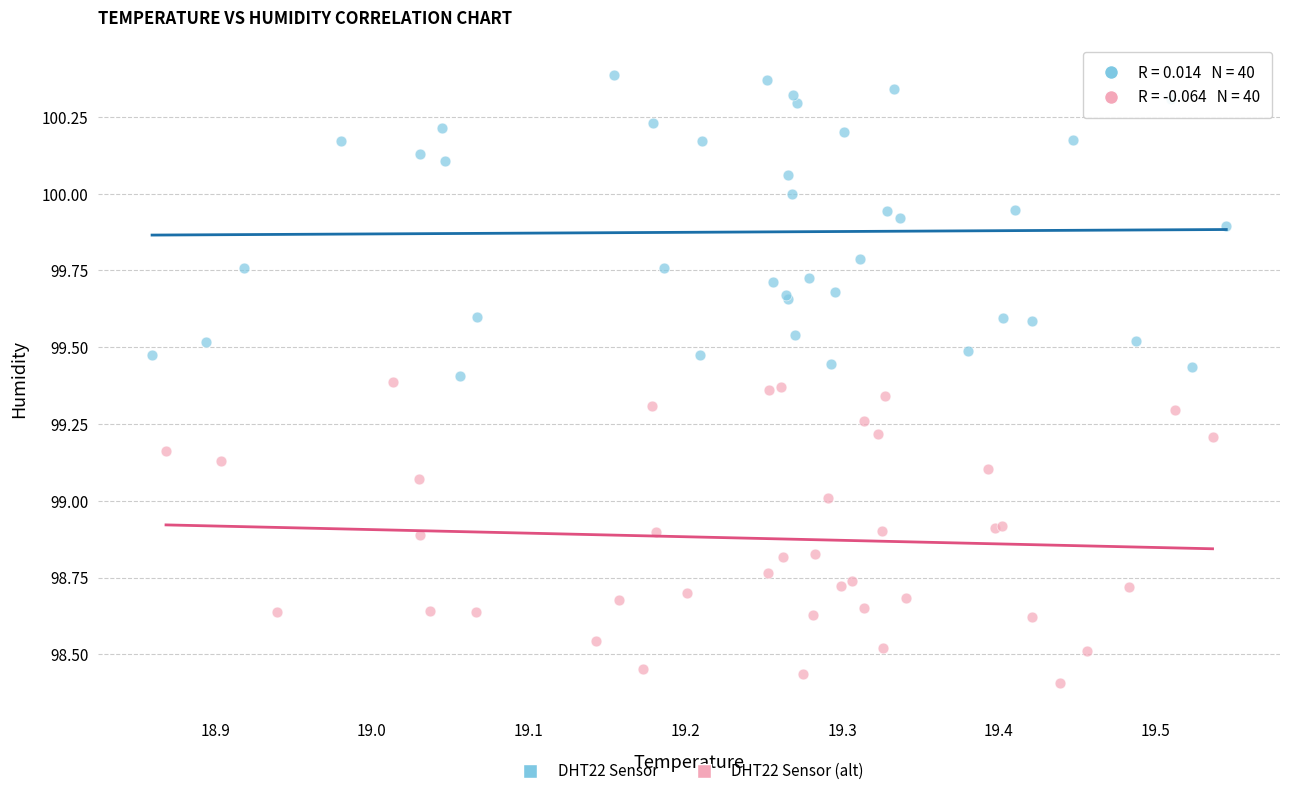

Which series contains the highest Y value?

DHT22 Sensor